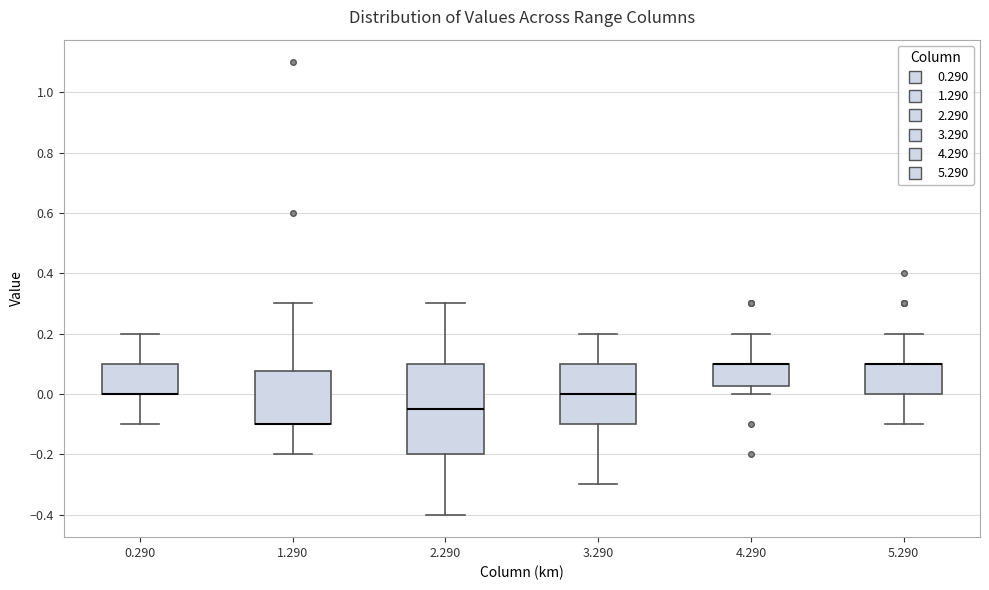

Reading left to right, read every box against the y-axis: the position of its median line, the range the box covers, and the ends of its whiskers. The values are not printed on the chart, so give them approximately, as read against the axis.

0.290: median 0.00 (drawn on the box's lower edge), box 0.00 to 0.10, whiskers -0.10 to 0.20
1.290: median -0.10 (drawn on the box's lower edge), box -0.10 to 0.08, whiskers -0.20 to 0.30
2.290: median -0.04, box -0.20 to 0.10, whiskers -0.40 to 0.30
3.290: median 0.00, box -0.10 to 0.10, whiskers -0.30 to 0.20
4.290: median 0.10 (drawn on the box's upper edge), box 0.02 to 0.10, whiskers 0.00 to 0.20
5.290: median 0.10 (drawn on the box's upper edge), box 0.00 to 0.10, whiskers -0.10 to 0.20